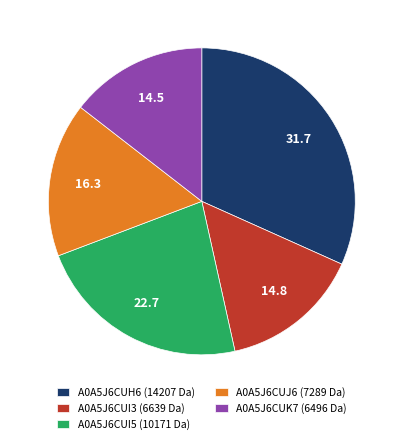

The A0A5J6CUH6 (14207 Da) slice represents 32% of the pie. True or false?

True